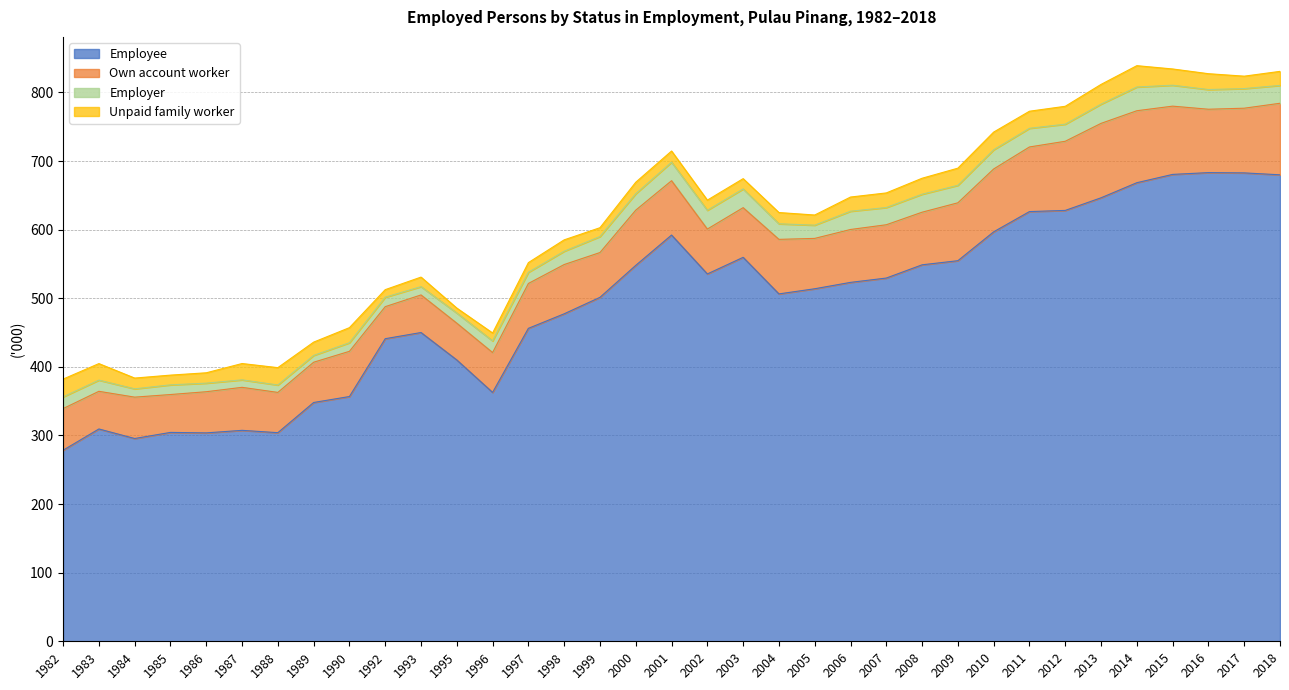

Reading left to right, extract all data points from this chart.

Employee: 278.5	309.5	295.6	304.5	303.8	307.5	304.1	348.1	356.8	441.1	450.1	410.1	362.8	456.2	477.4	501.4	548.0	592.2	535.5	559.7	506.4	513.9	523.2	529.5	548.8	554.8	596.9	626.4	628.1	646.5	668.5	680.6	683.2	682.8	680.0
Own account worker: 60.7	54.9	60.3	55.2	60.0	62.7	58.7	58.7	65.9	46.7	54.8	53.6	58.1	65.4	71.8	65.3	80.5	79.2	65.4	72.4	79.5	73.4	77.1	77.7	76.7	84.4	91.6	94.2	100.8	108.5	104.9	99.5	92.4	94.3	104.3
Employer: 17.1	16.3	12.1	14.1	12.5	10.9	10.8	9.9	12.5	13.8	12.1	14.8	17.0	16.3	19.4	23.3	23.9	27.0	27.4	27.3	22.7	19.3	26.6	25.1	26.2	25.5	28.0	27.2	24.9	28.0	34.6	30.5	28.7	28.6	26.0
Unpaid family worker: 25.9	24.1	15.7	14.2	15.1	23.8	25.3	19.4	22.0	11.0	13.9	7.2	11.5	14.1	16.6	12.9	16.8	16.3	14.8	15.0	16.4	14.8	20.7	21.3	23.3	25.0	25.8	24.9	26.1	28.8	31.1	23.7	23.1	18.1	20.5